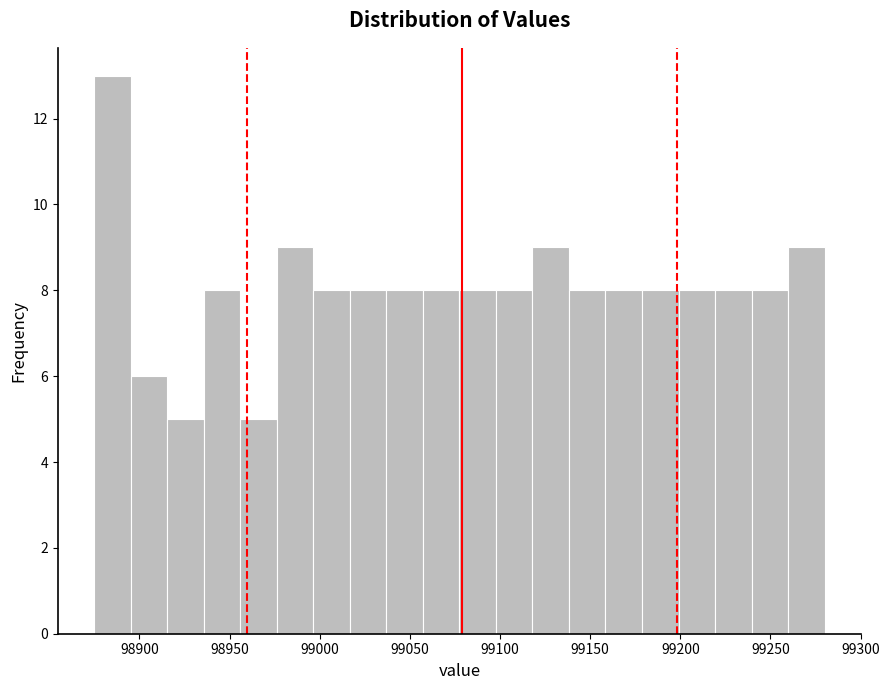

Reading left to right, transcribe this chart: for each bar, give the range it covers on the x-axis and its height. Neither the bar edges nor the heights are printed on the chart, so give them approximately, as read against the axes.

98875 to 98895: 13
98895 to 98915: 6
98915 to 98935: 5
98935 to 98955: 8
98955 to 98975: 5
98975 to 98995: 9
98995 to 99015: 8
99015 to 99035: 8
99035 to 99055: 8
99055 to 99080: 8
99080 to 99100: 8
99100 to 99120: 8
99120 to 99140: 9
99140 to 99160: 8
99160 to 99180: 8
99180 to 99200: 8
99200 to 99220: 8
99220 to 99240: 8
99240 to 99260: 8
99260 to 99280: 9